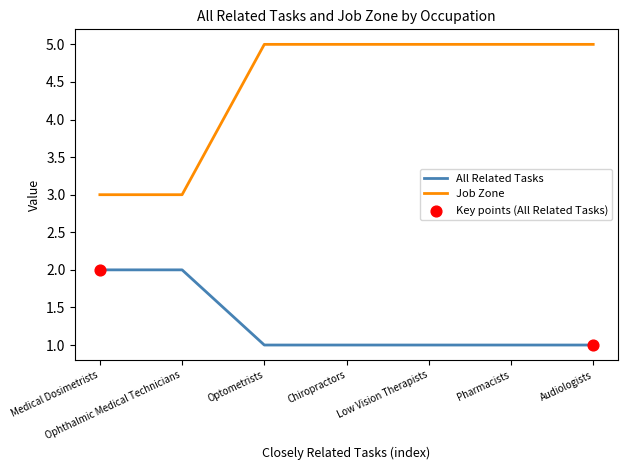

Which series has the largest total across all categories?

Job Zone